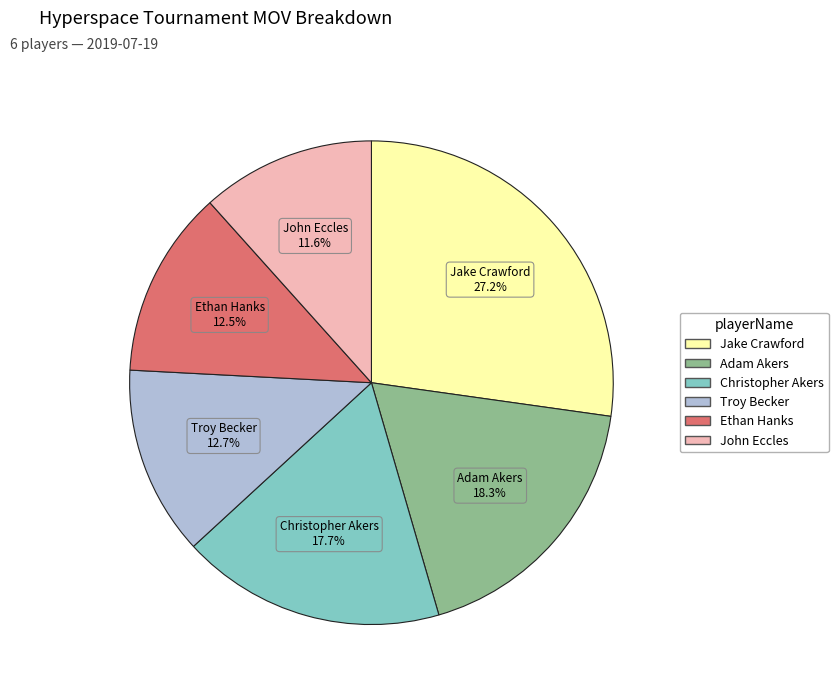

To the nearest percent, what percentage of the pie is Adam Akers?

18%